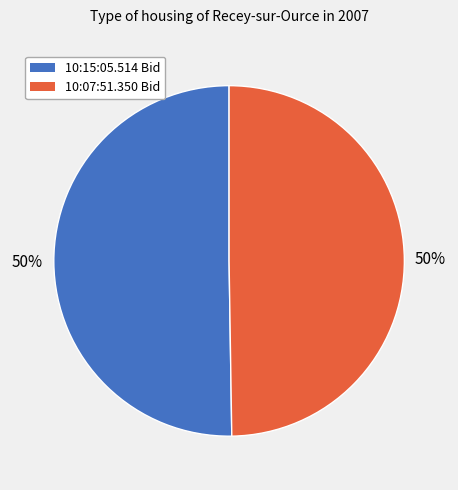

To the nearest percent, what is the average slice percentage?

50%